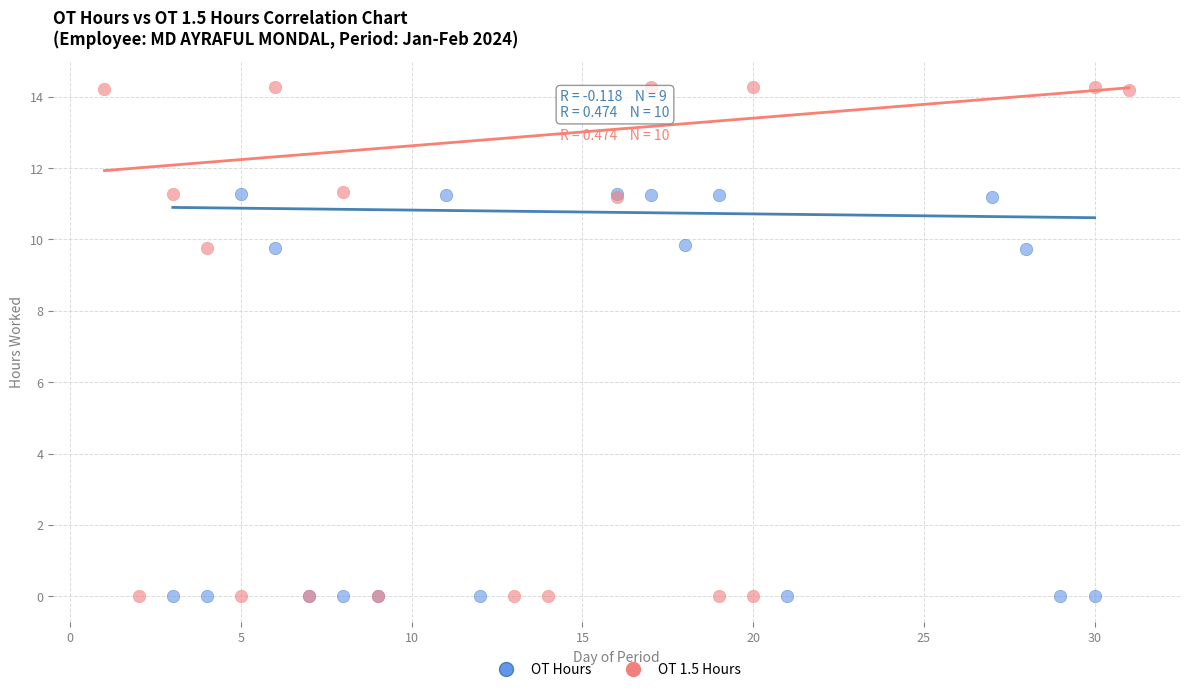

Which series has the largest Y range (max minus min)?

OT 1.5 Hours